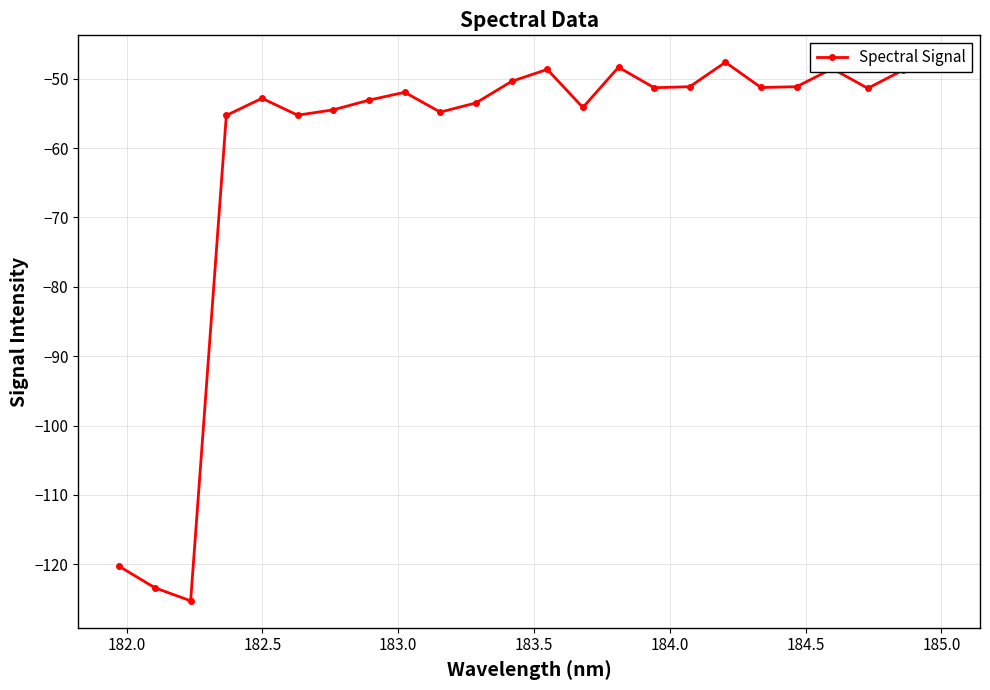

True or false: the data has more than 0 interior local peaks.

True